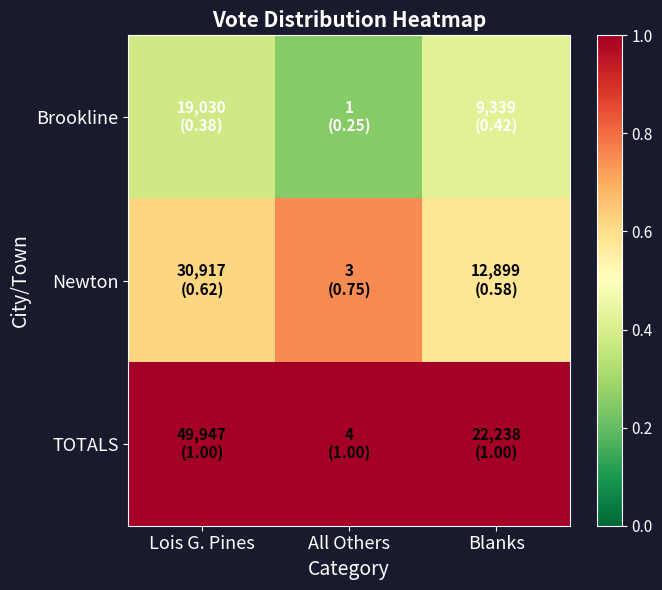

Rank the series at Lois G. Pines from highest to lowest value.

TOTALS, Newton, Brookline